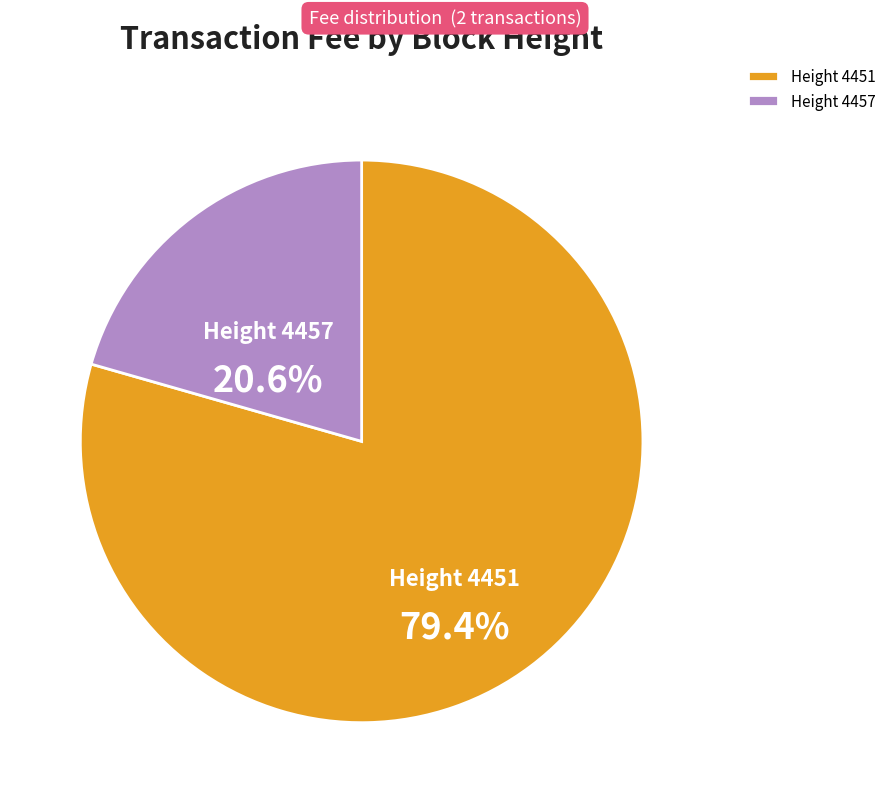

What is the majority slice?

Height 4451